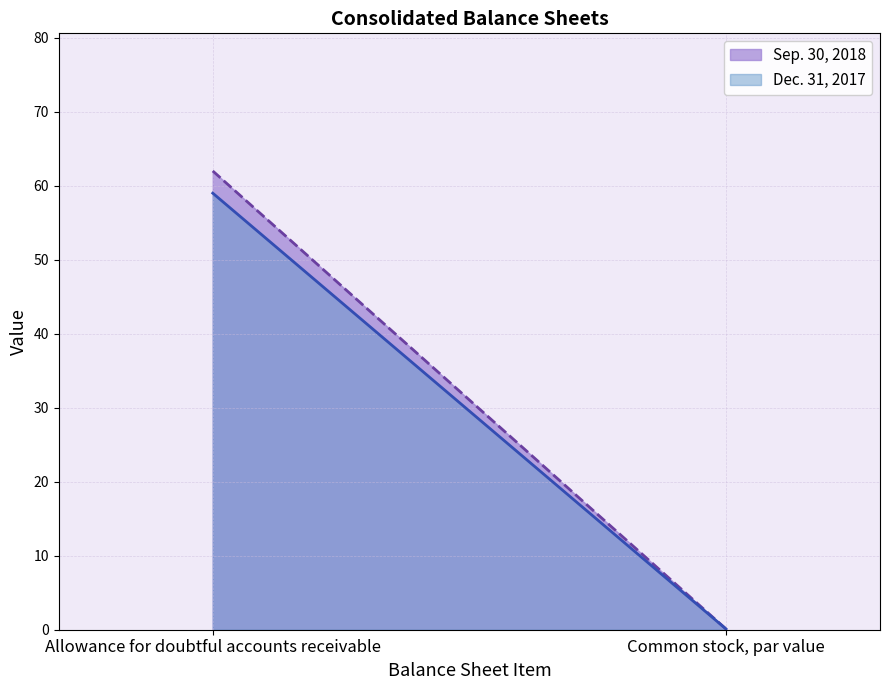

Is it true that Dec. 31, 2017 equals 31.6 at Allowance for doubtful accounts receivable?

False